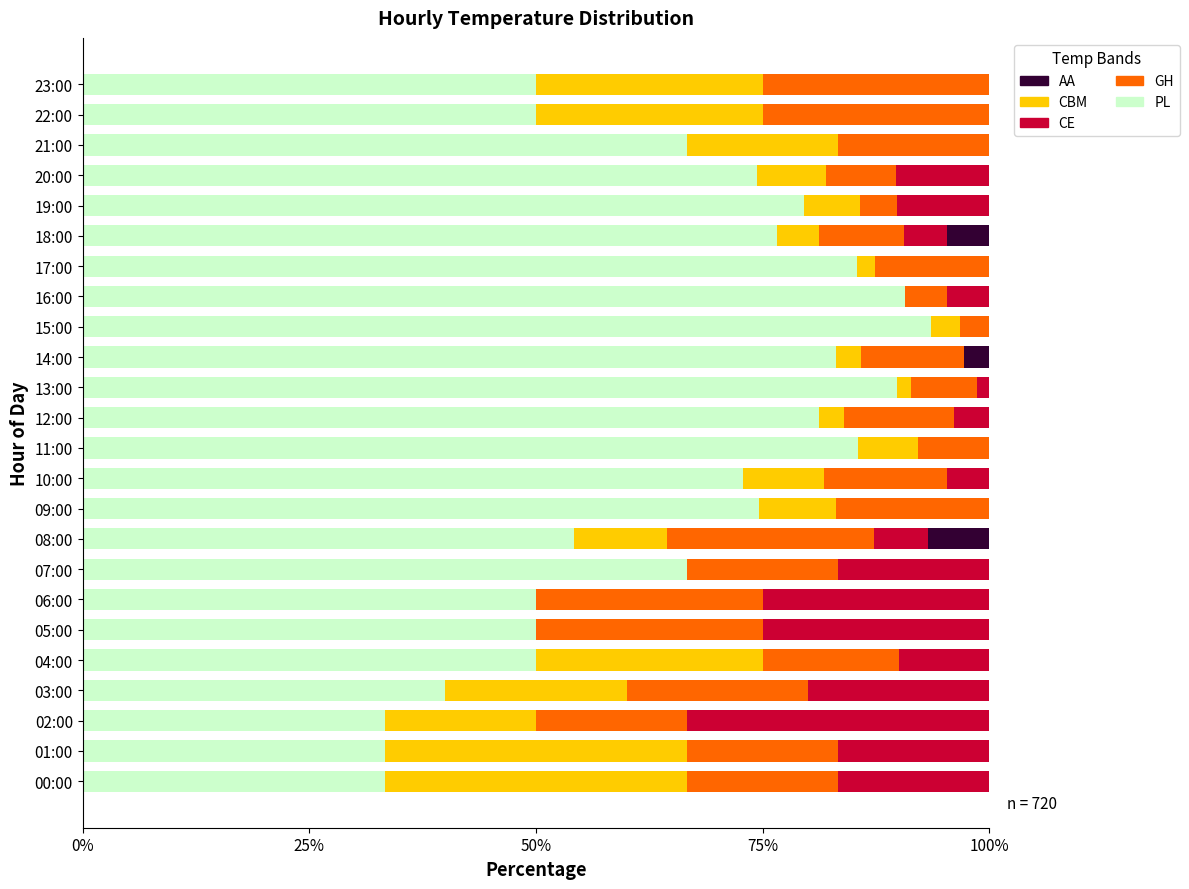

At which label is PL closest to 63?

07:00